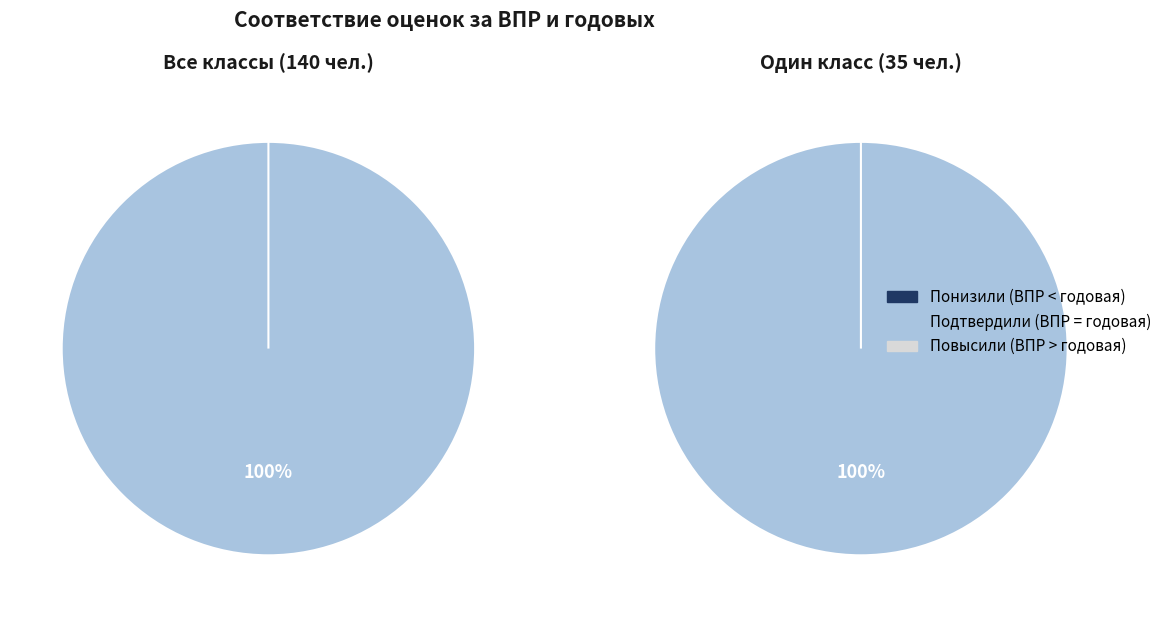

Which series has the largest range (max minus min)?

Подтвердили (оценка ВПР = оценка за год)